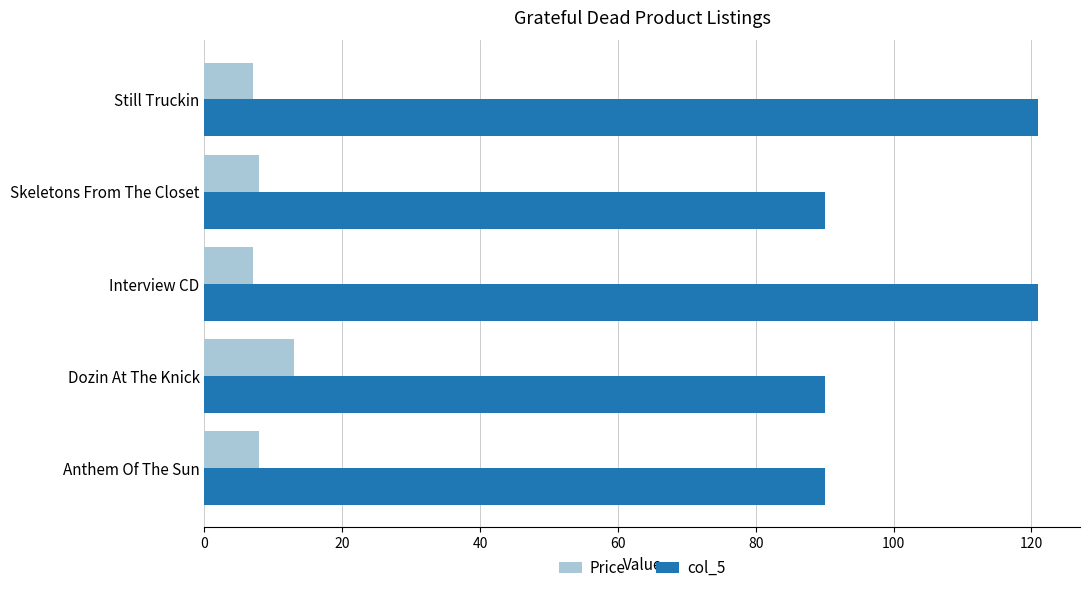

What are all the series names shown in the legend?

Price, col_5